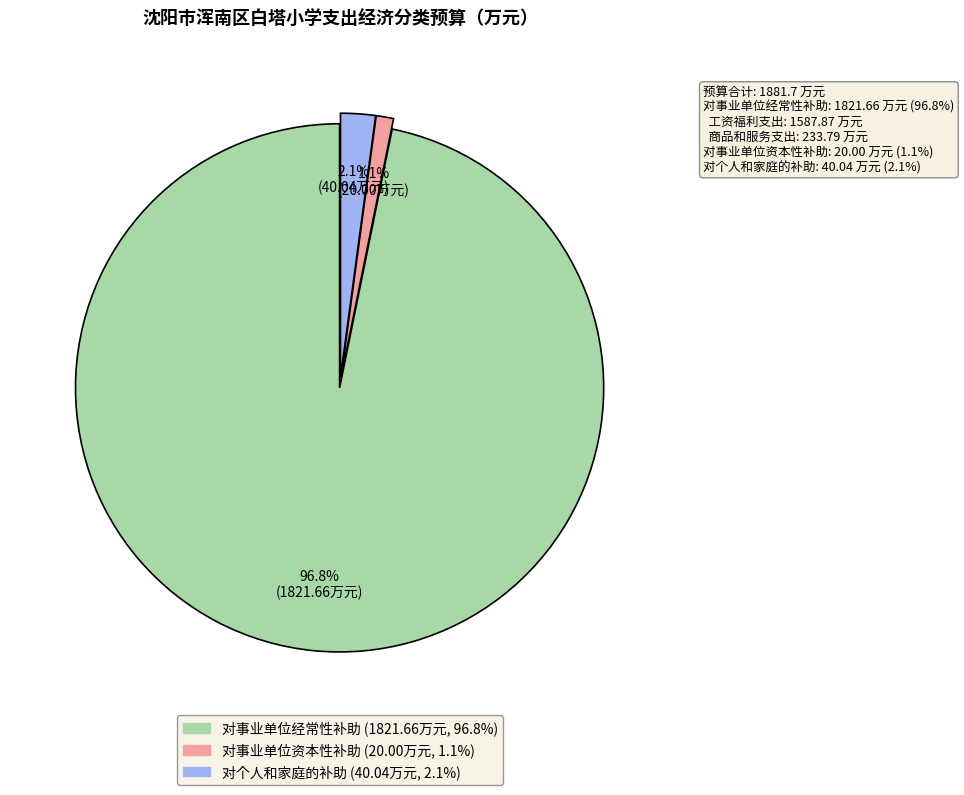

How many slices are in this pie chart?

3